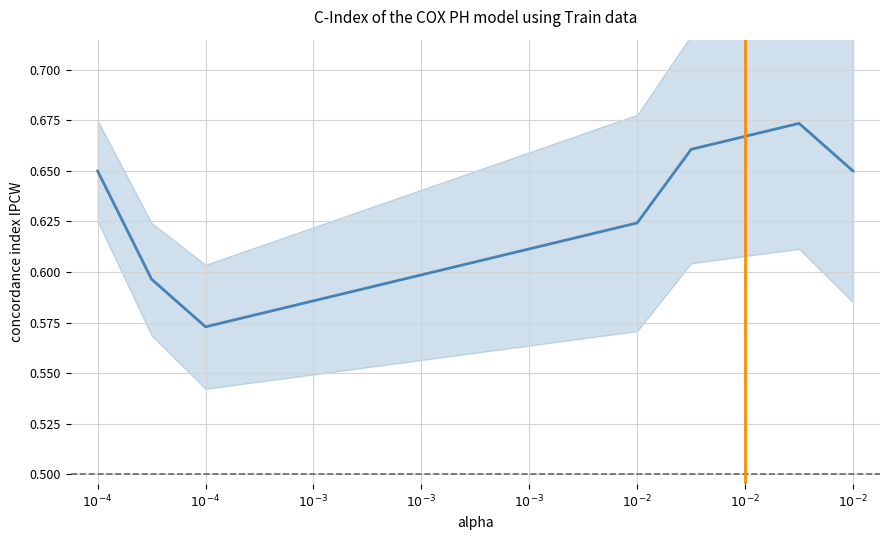

What is the average value?

0.6